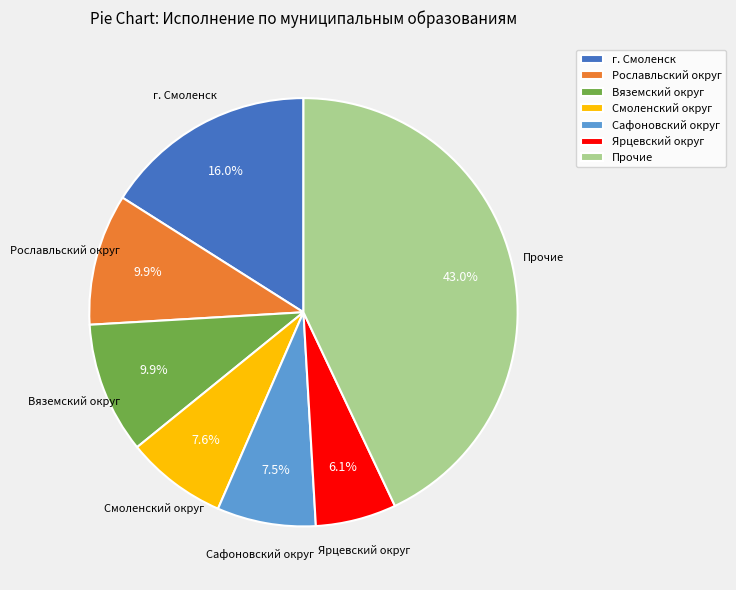

Does Ярцевский округ account for over 50% of the chart?

No